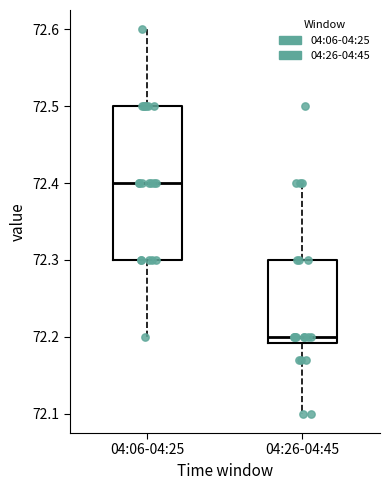

Which box is the tallest, from its lower edge to its upper edge?

04:06-04:25